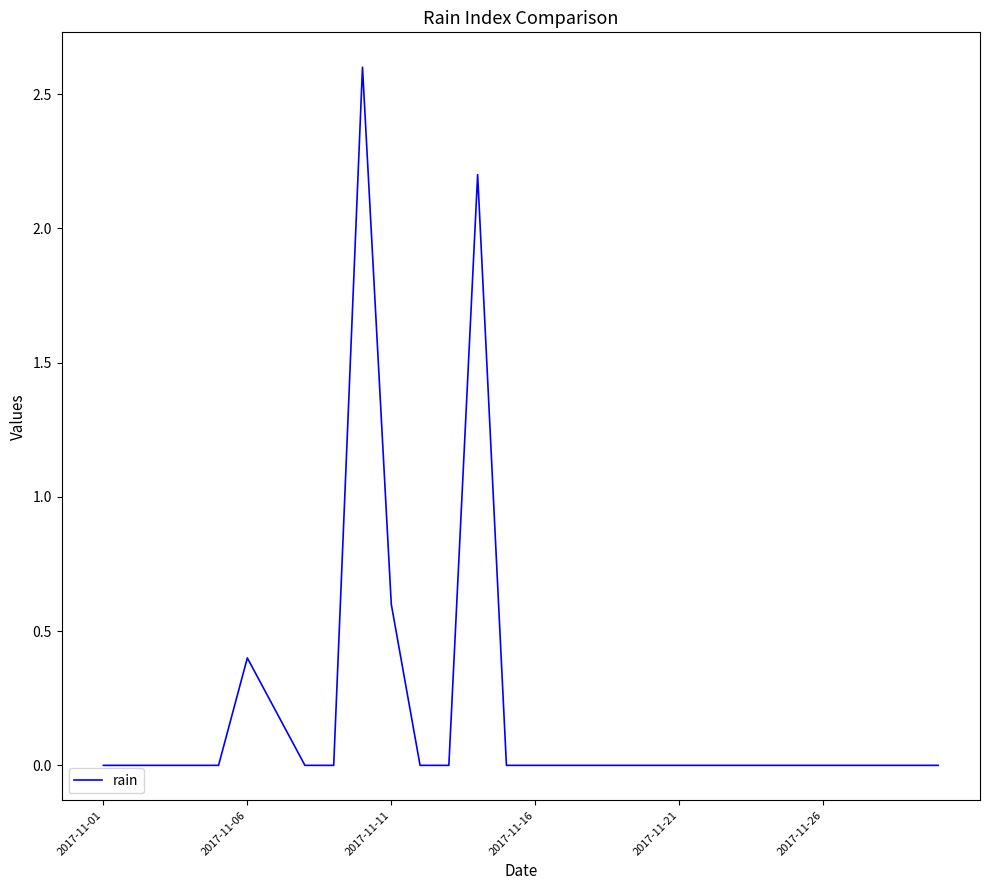

What is the difference between the maximum and minimum values?

2.6